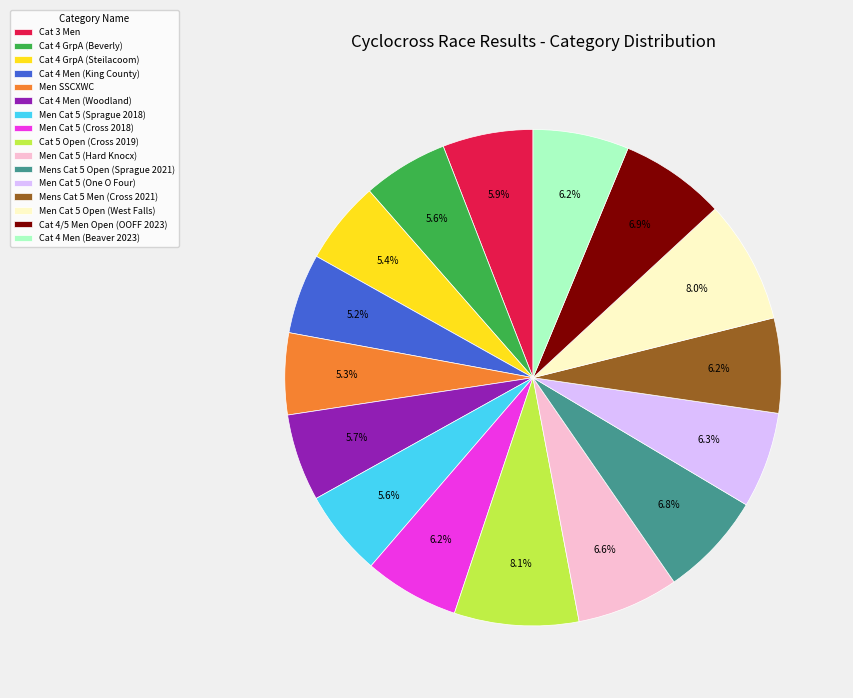

To the nearest percent, what is the combined percentage of Mens Cat 5 Men (Cross 2021) and Men Cat 5 (One O Four)?

12%